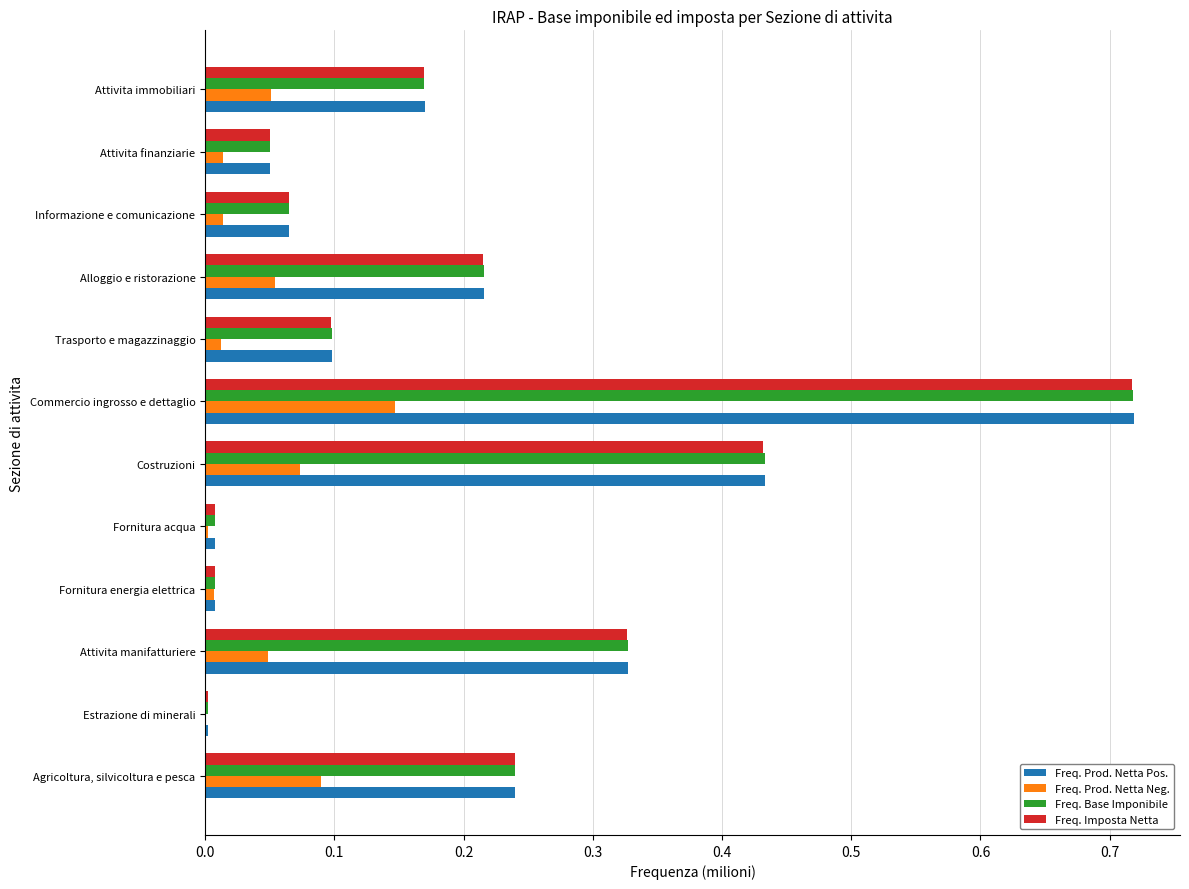

What is the total value across all series at Attivita manifatturiere?

1.0